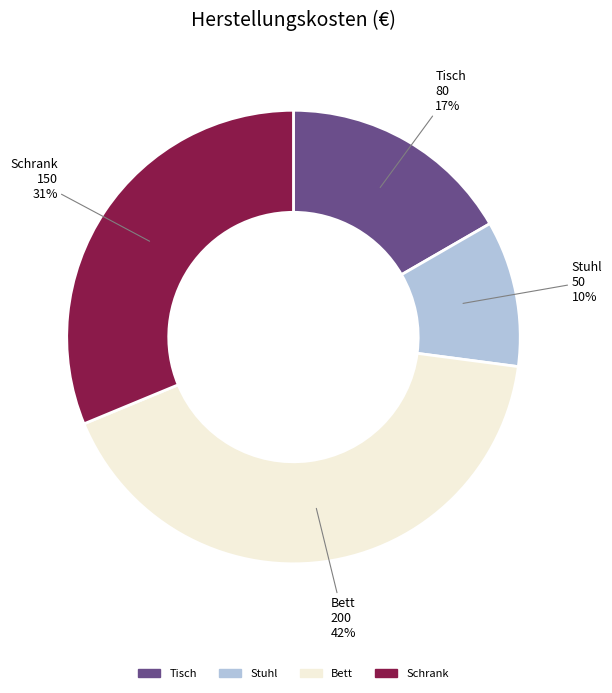

Rank the categories by value from lowest to highest.

Stuhl, Tisch, Schrank, Bett